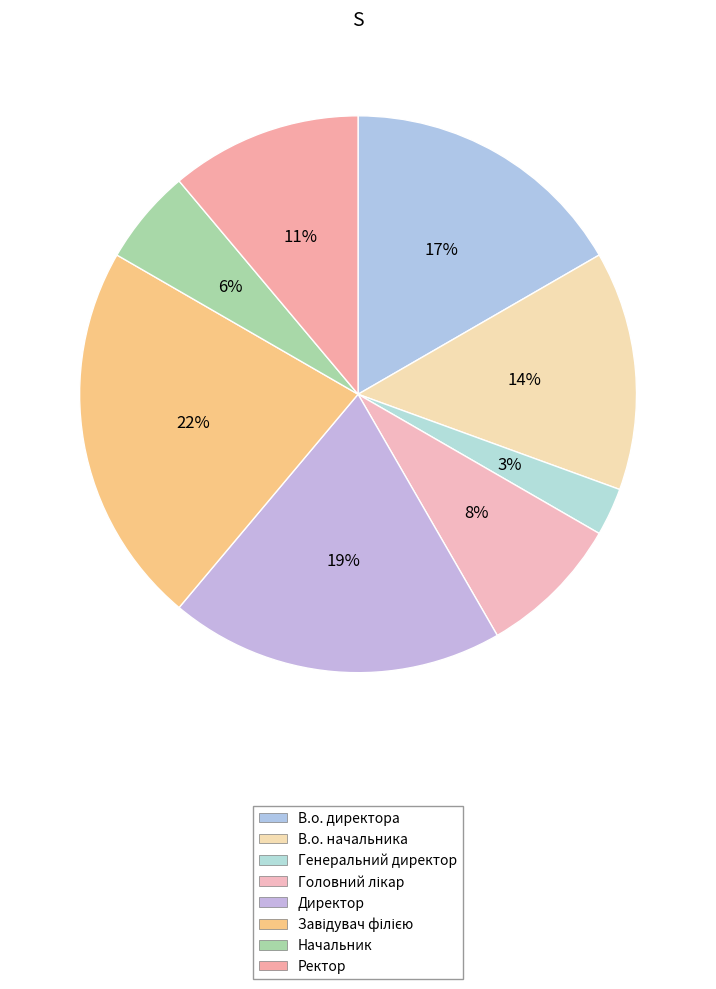

How many segments does this pie chart have?

8